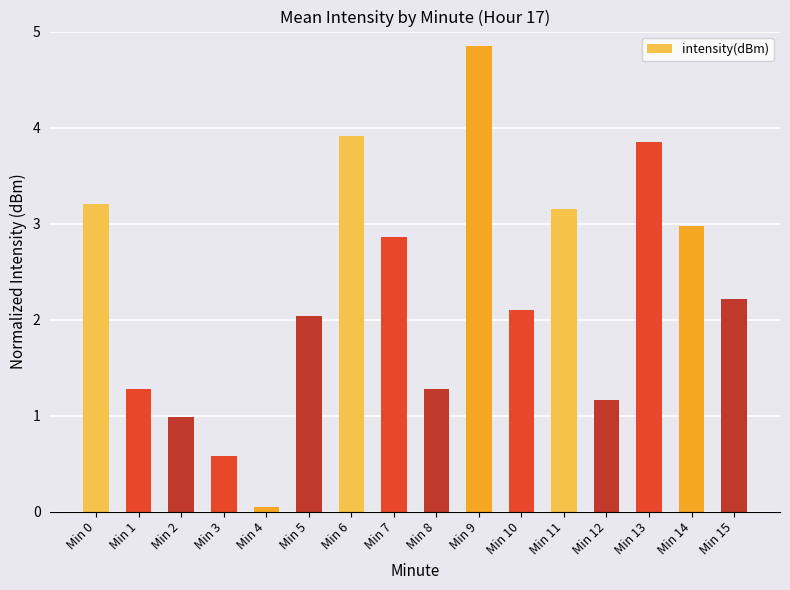

What is the change in value from Min 0 to Min 8?

-1.9